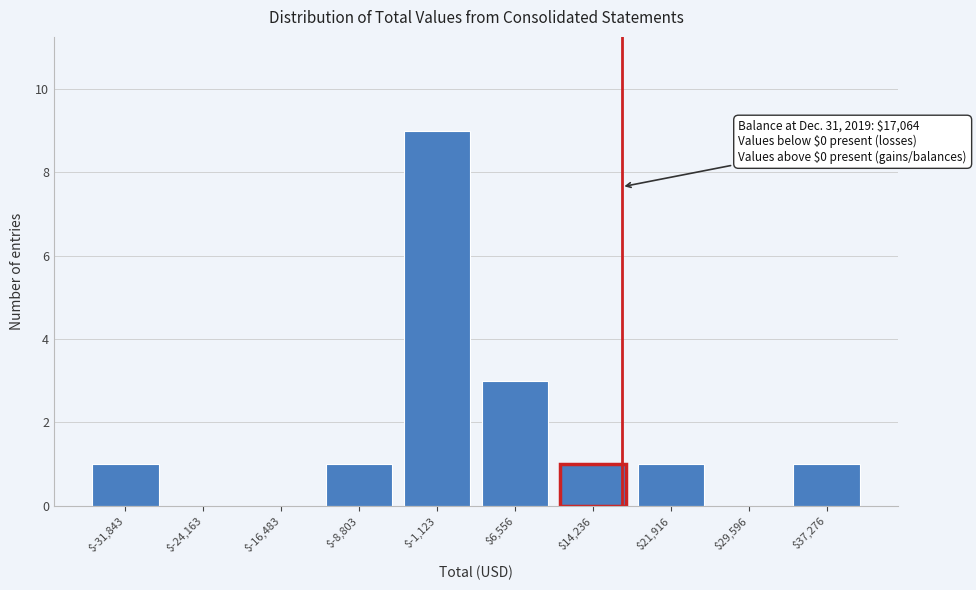

Over which range of the x-axis is the bar tallest?

-5000 to 3000